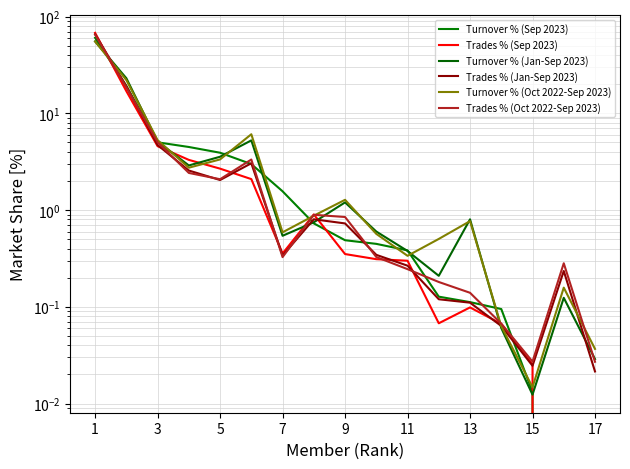

Is it true that Turnover % (Jan-Sep 2023) equals 4.0 at 7?

False